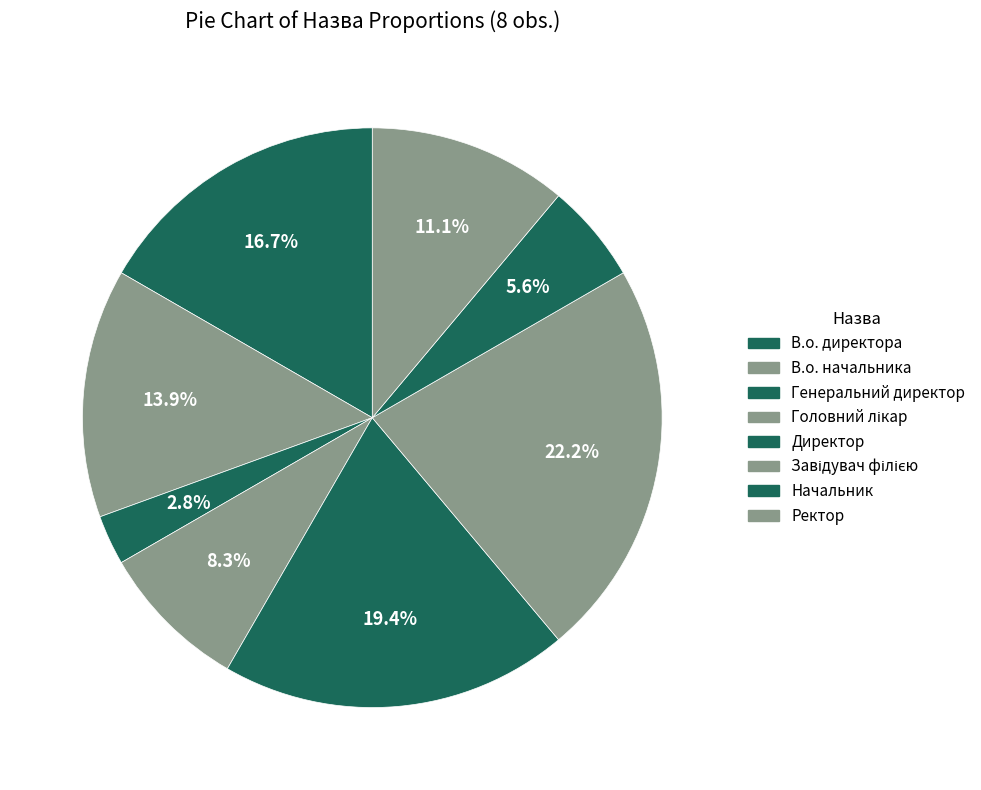

Count the number of slices in the pie.

8